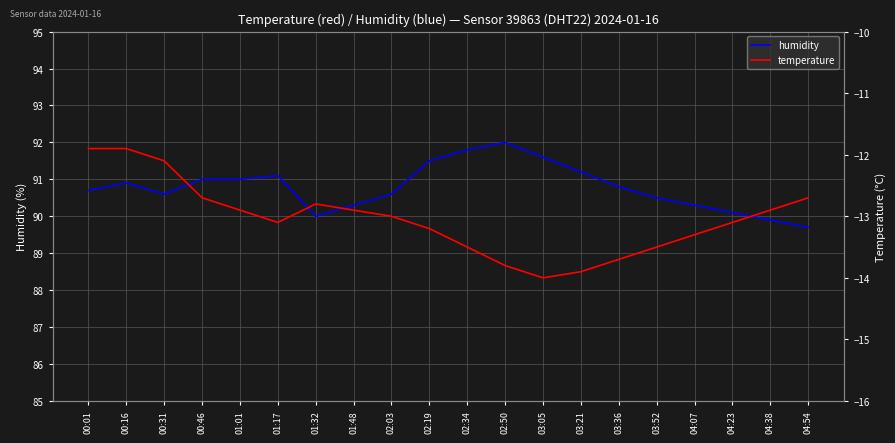

In temperature, how many points are lower than both neighbors (excluding endpoints)?

2